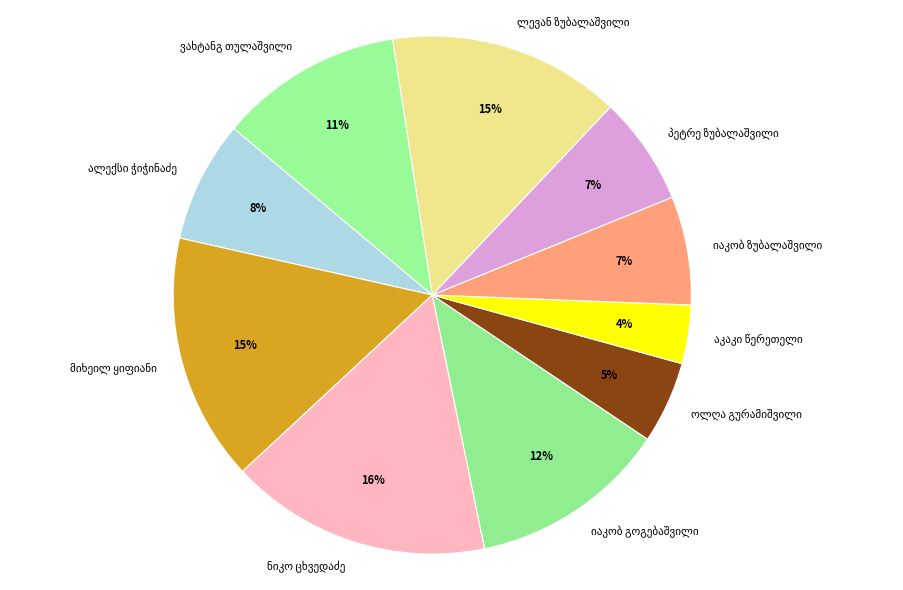

Does any single category account for the majority?

No